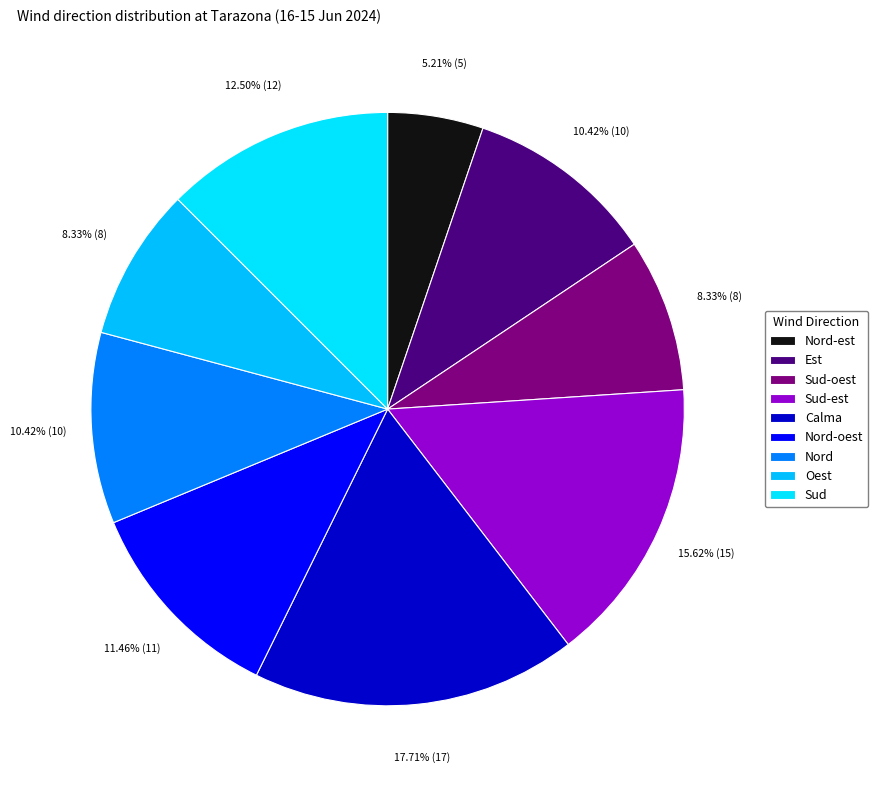

What is the ratio of the value at Nord-est to the value at Sud-est?

0.3